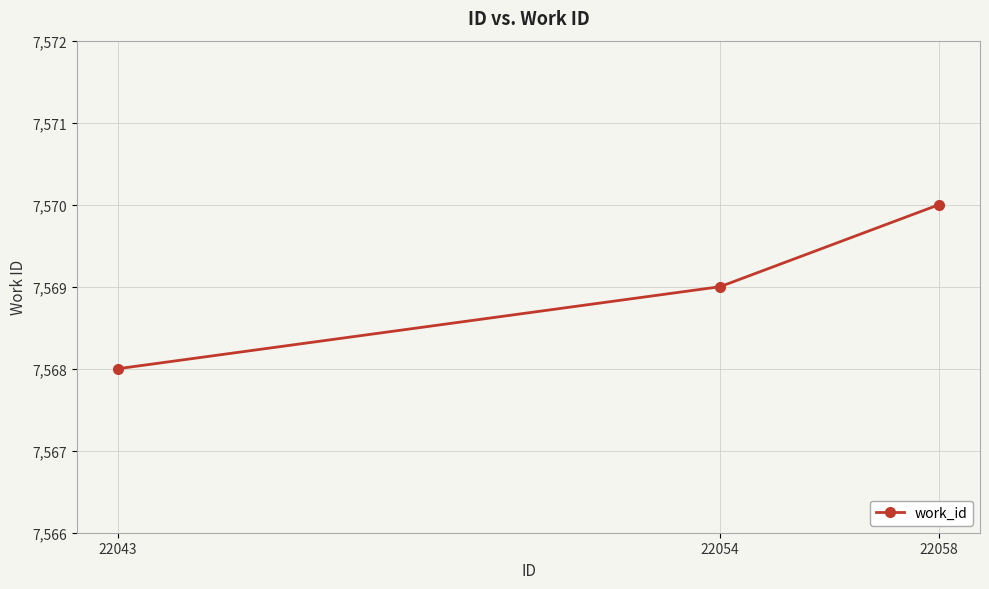

Rank the categories by value from highest to lowest.

22058, 22054, 22043